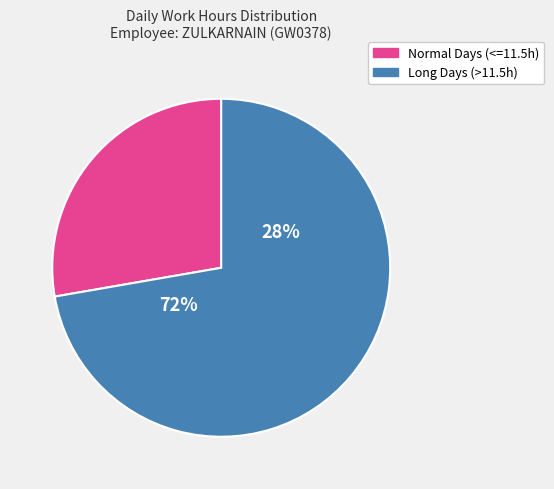

Is 21-Tue the majority of the pie?

No